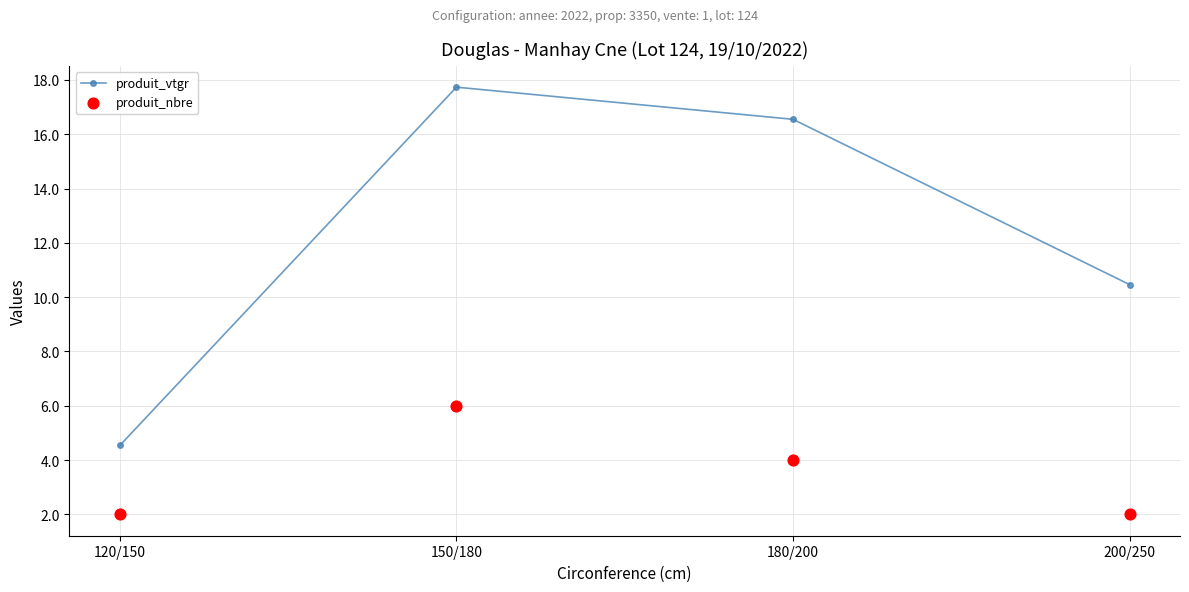

What is the total value across all series at 200/250?

12.5